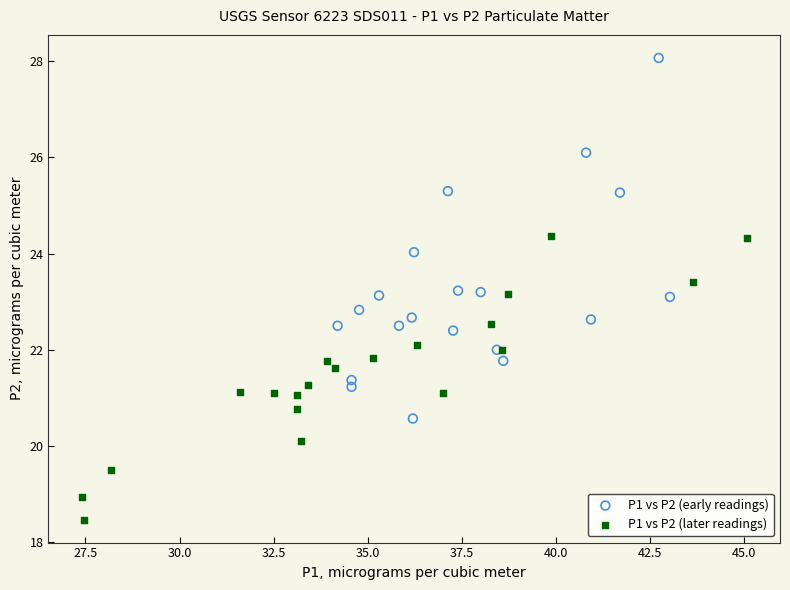

Which series reaches the minimum Y coordinate?

P1 vs P2 (later readings)